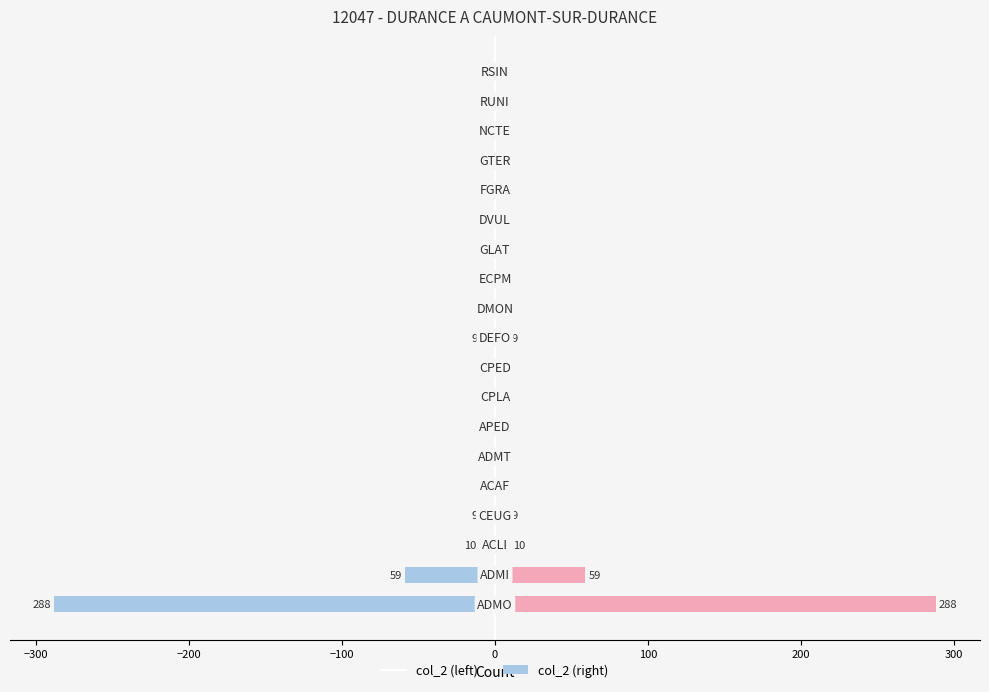

What is the difference between the maximum and second lowest values in the col_2 (right) series?

287